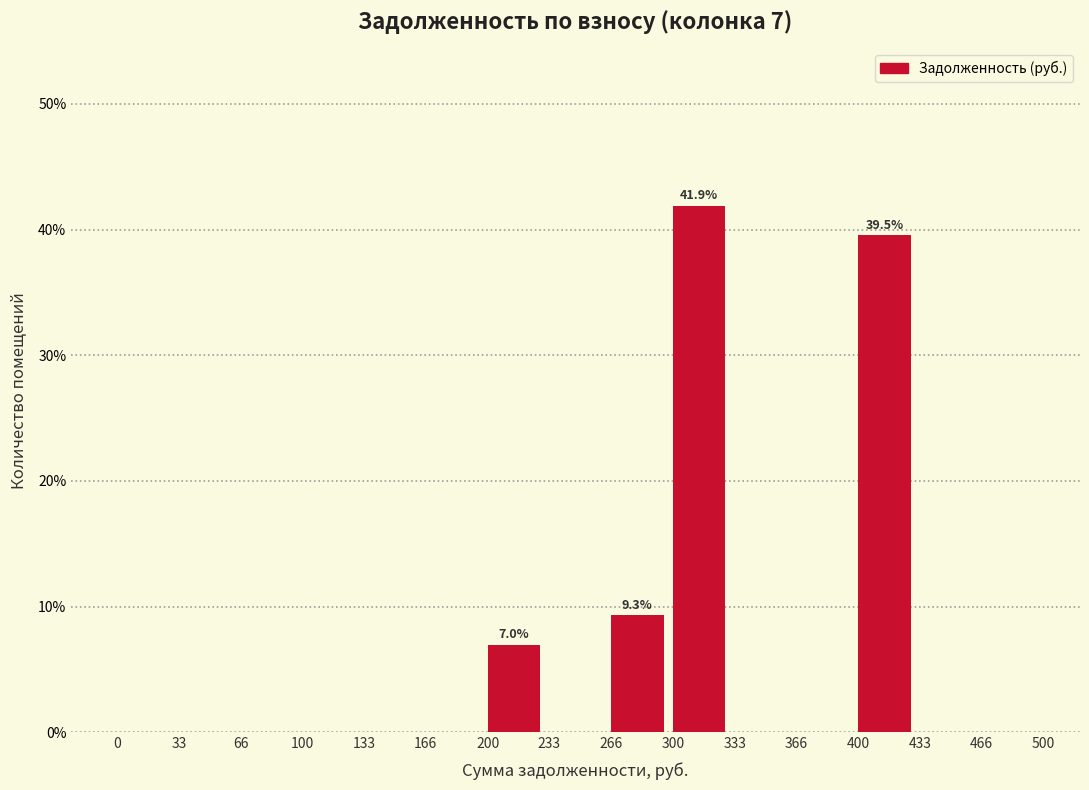

Over which range of the x-axis is the bar tallest?

300 to 333